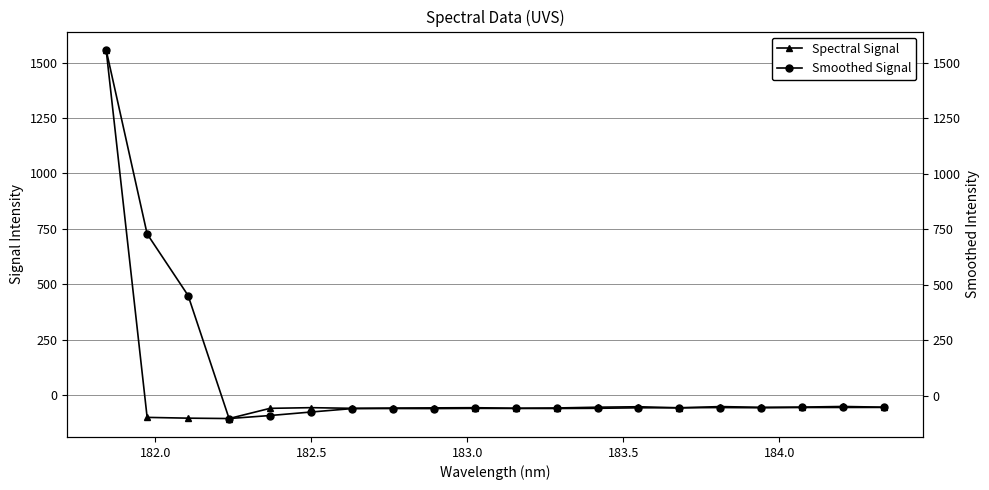

What is the value of the Spectral Signal point at the 16th from the left?

-51.1